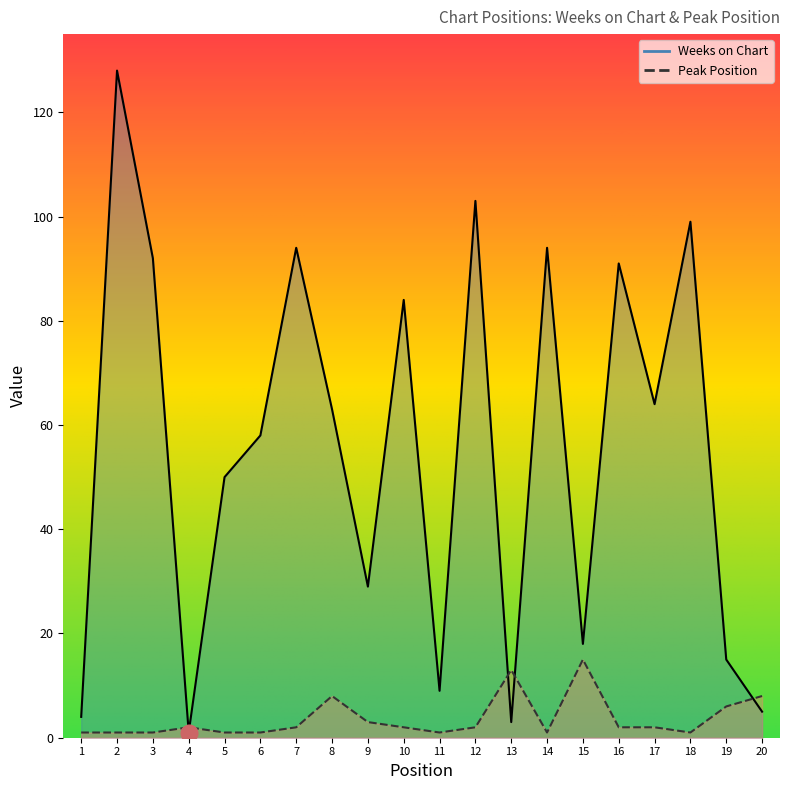

What is the value of the Weeks on Chart point at the 15th from the left?

18